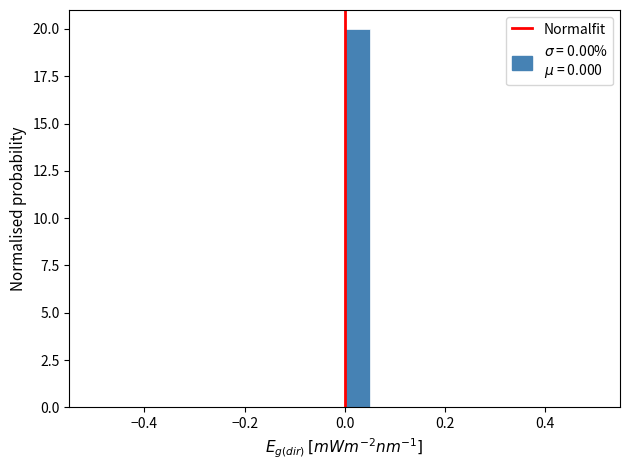

Read against the x-axis, roughly where is the centre of the tallest bar?

0.02